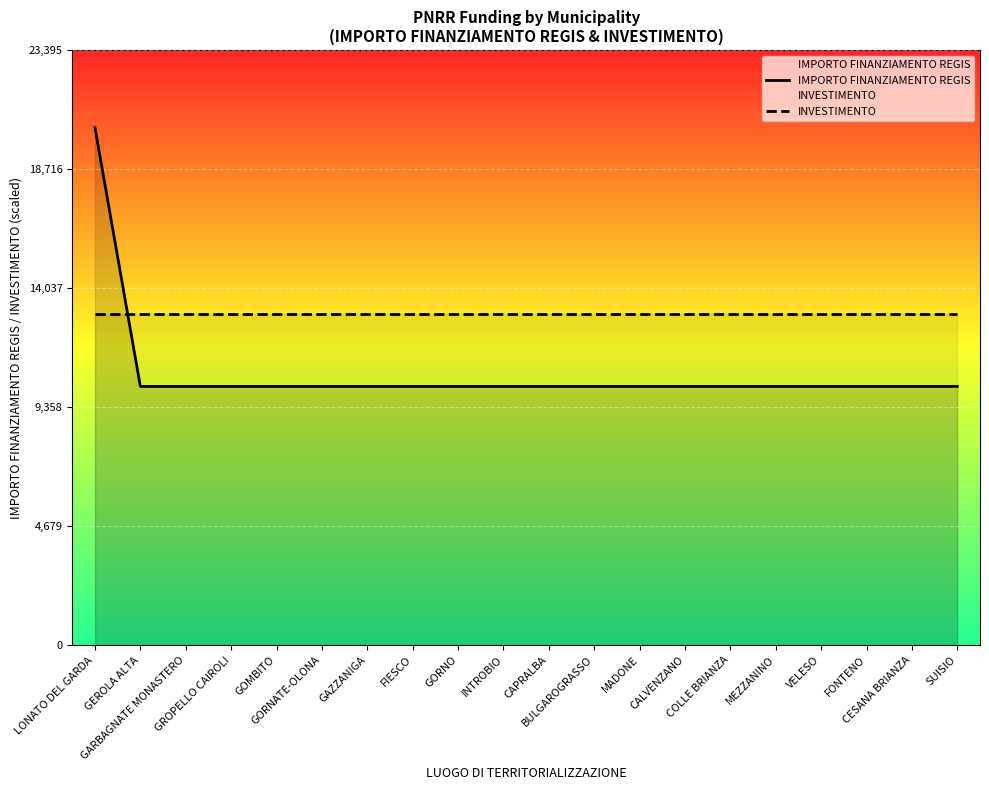

Is it true that INVESTIMENTO equals 13000 at GORNO?

True